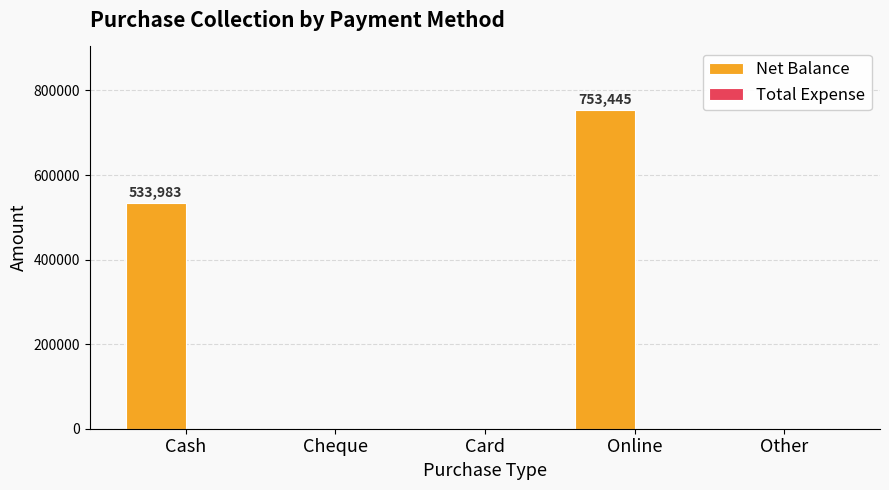

The value at Other is 298970. True or false?

False